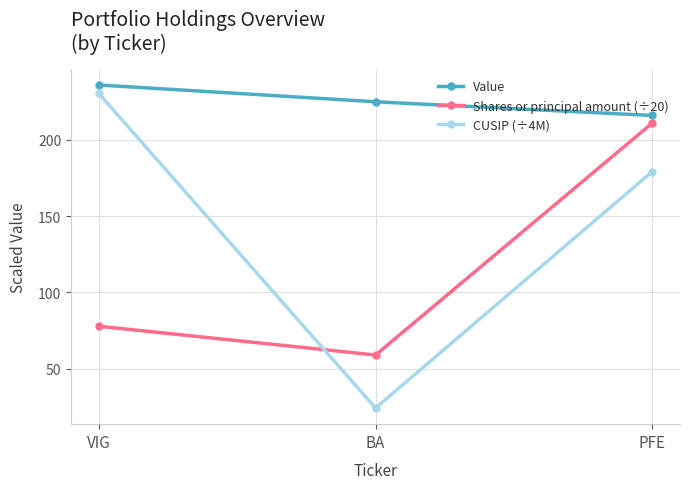

Is the value of Value at VIG greater than the value of CUSIP (÷4M) at VIG?

Yes